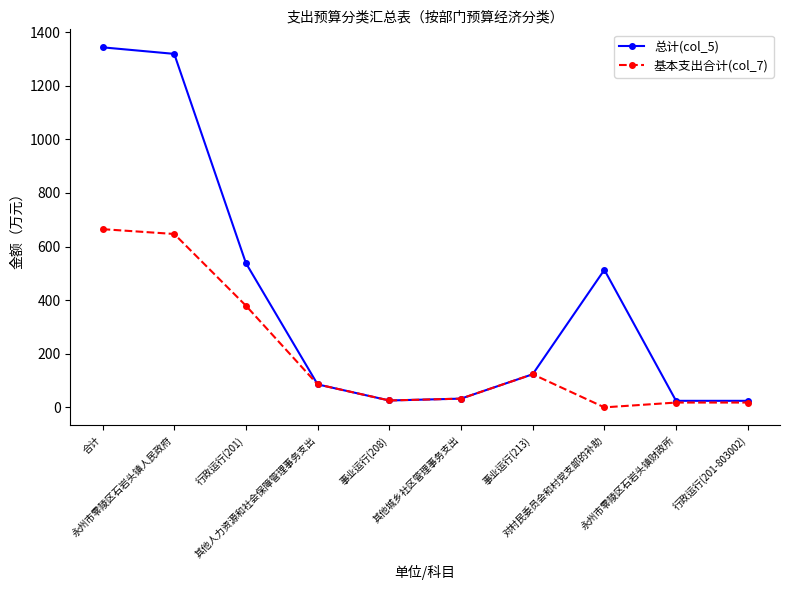

Which series has the largest range (max minus min)?

总计(col_5)